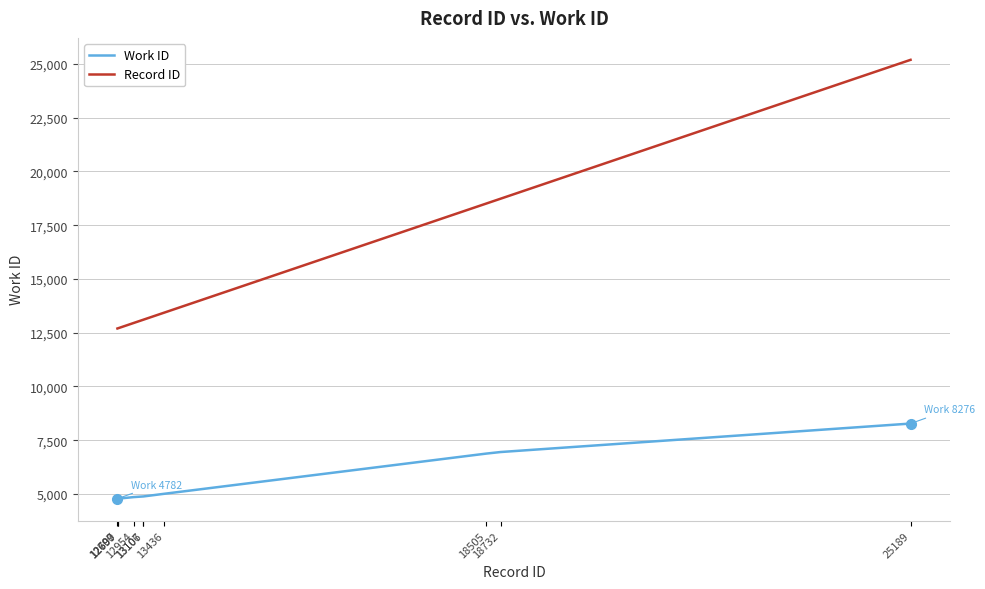

What is the difference between the maximum and minimum values in the Work ID series?

3494